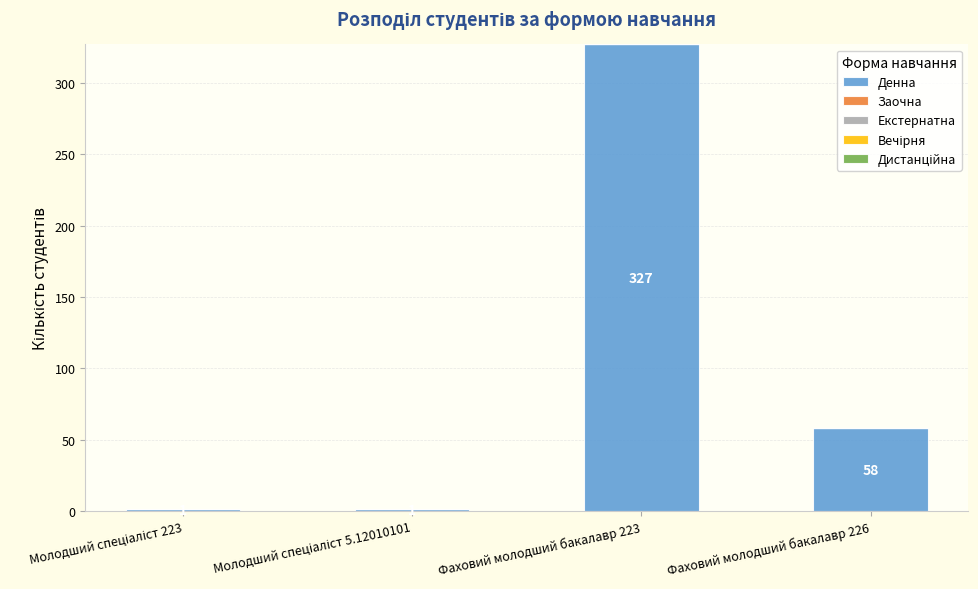

Is it true that the value at Фаховий молодший бакалавр 223 is 327?

True